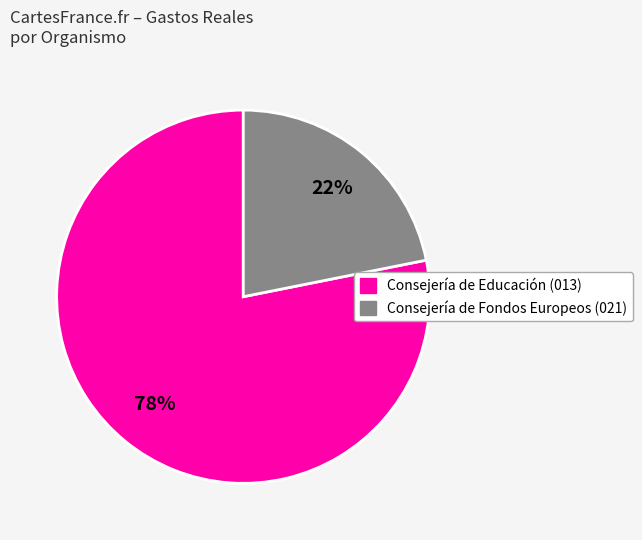

Count the number of slices in the pie.

2